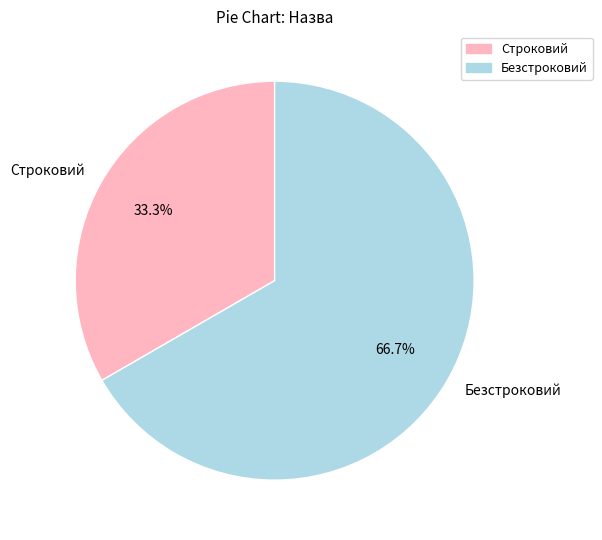

How many segments does this pie chart have?

2